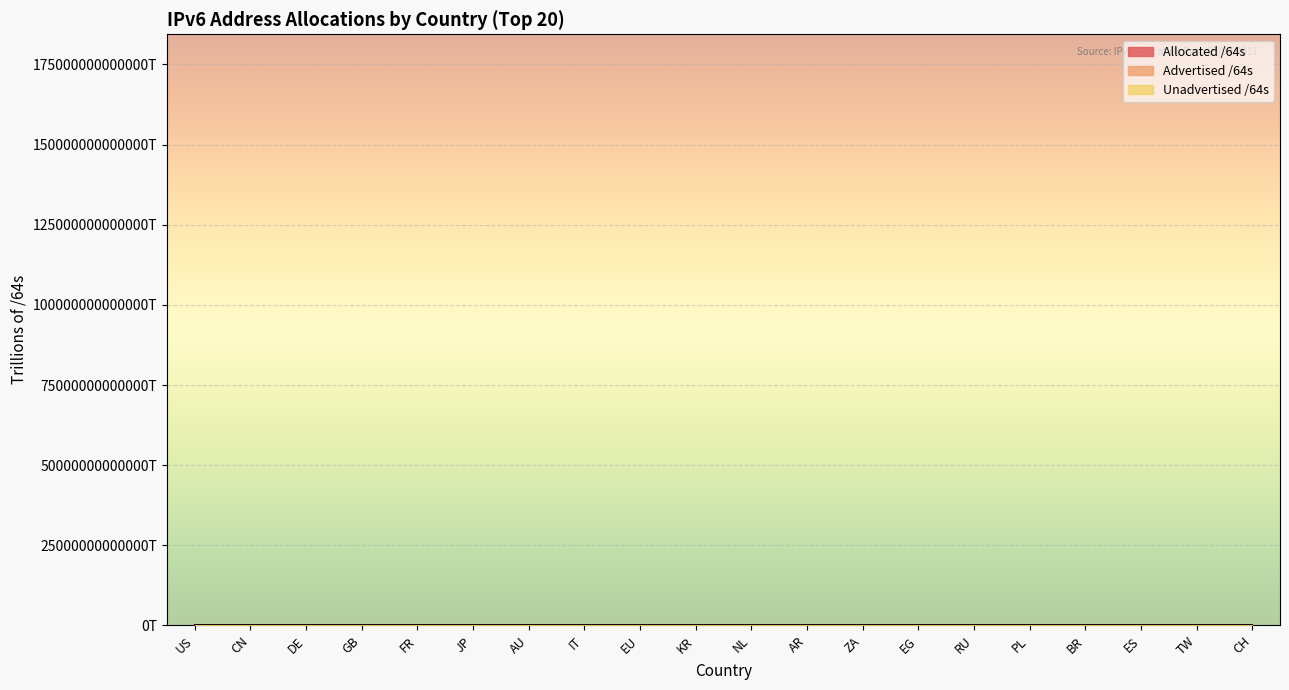

What is the difference between the highest and lowest values at JP?

28.0